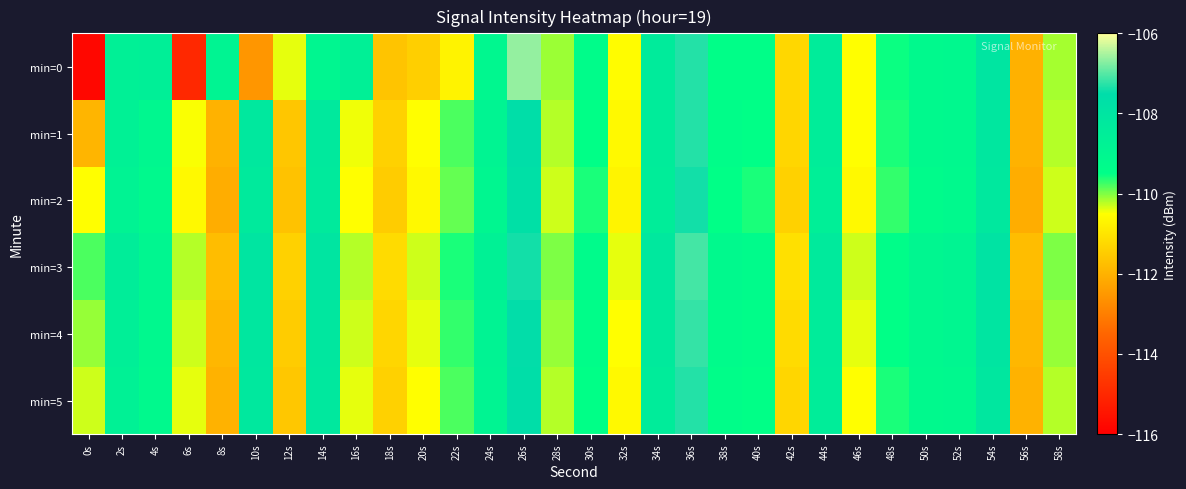

Rank the series by their maximum value, from lowest to highest.

min=2, min=1, min=5, min=4, min=3, min=0